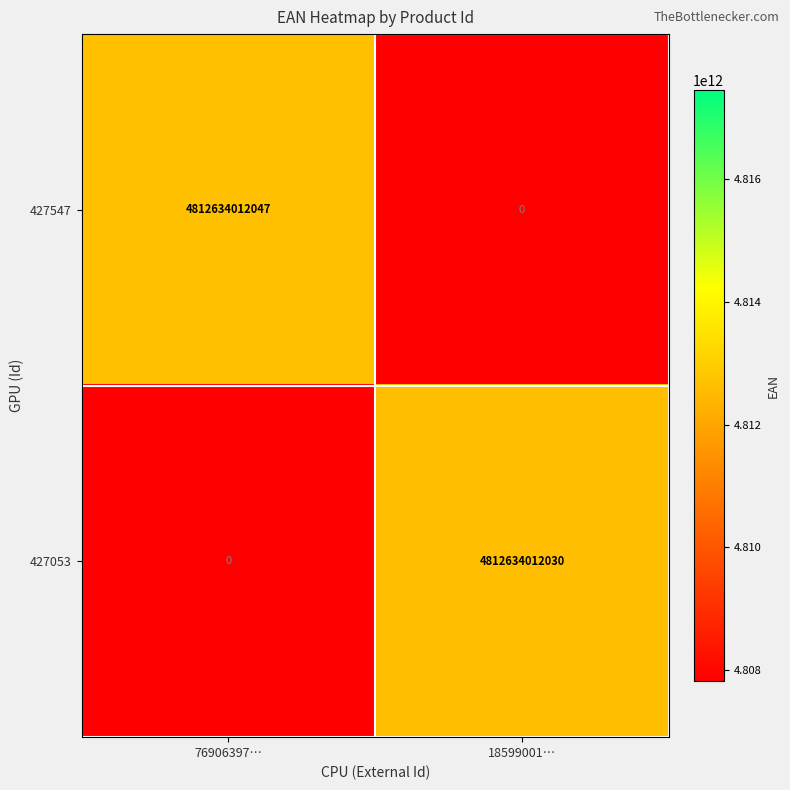

The 427053 series shows 8336939438191 at 18599001…. True or false?

False